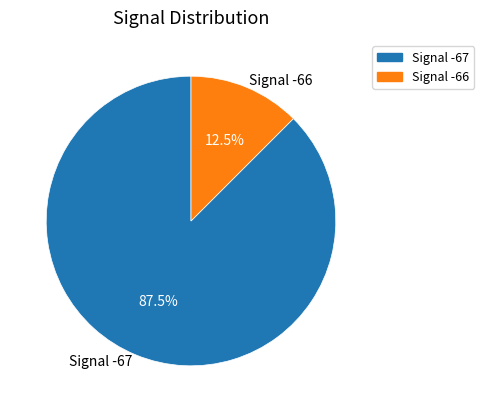

Rank the categories by value from lowest to highest.

Signal -66, Signal -67